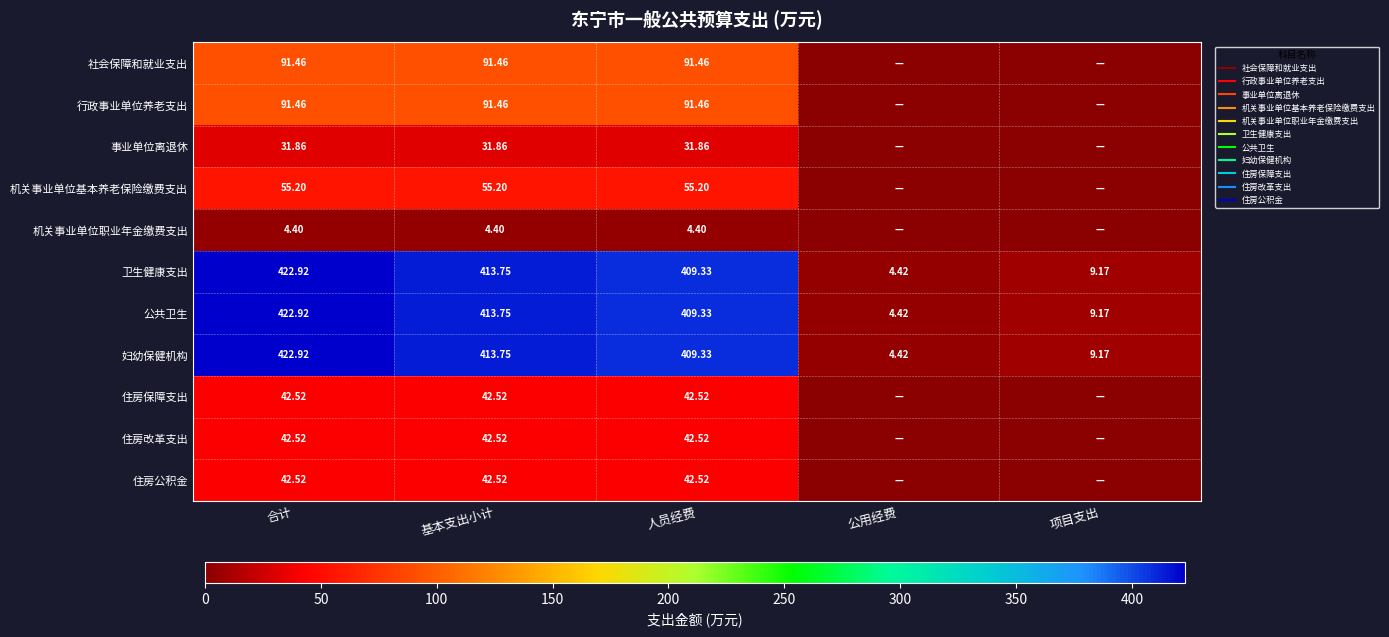

What is the sum of the 住房改革支出 values at 基本支出小计 and 公用经费?

42.5